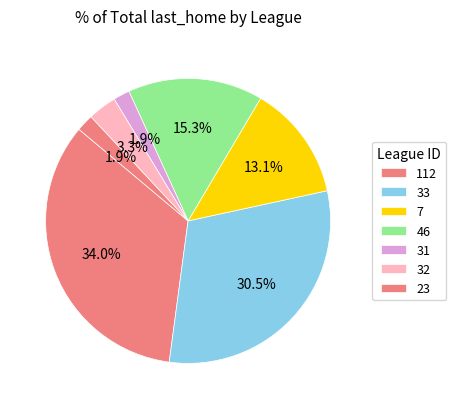

How many segments does this pie chart have?

7